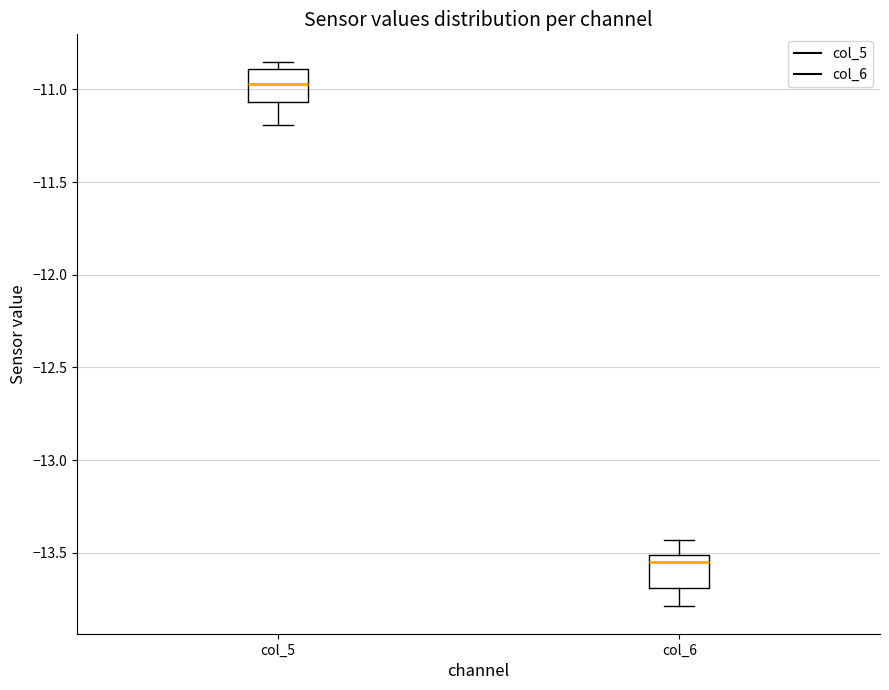

Which box has the highest median line?

col_5